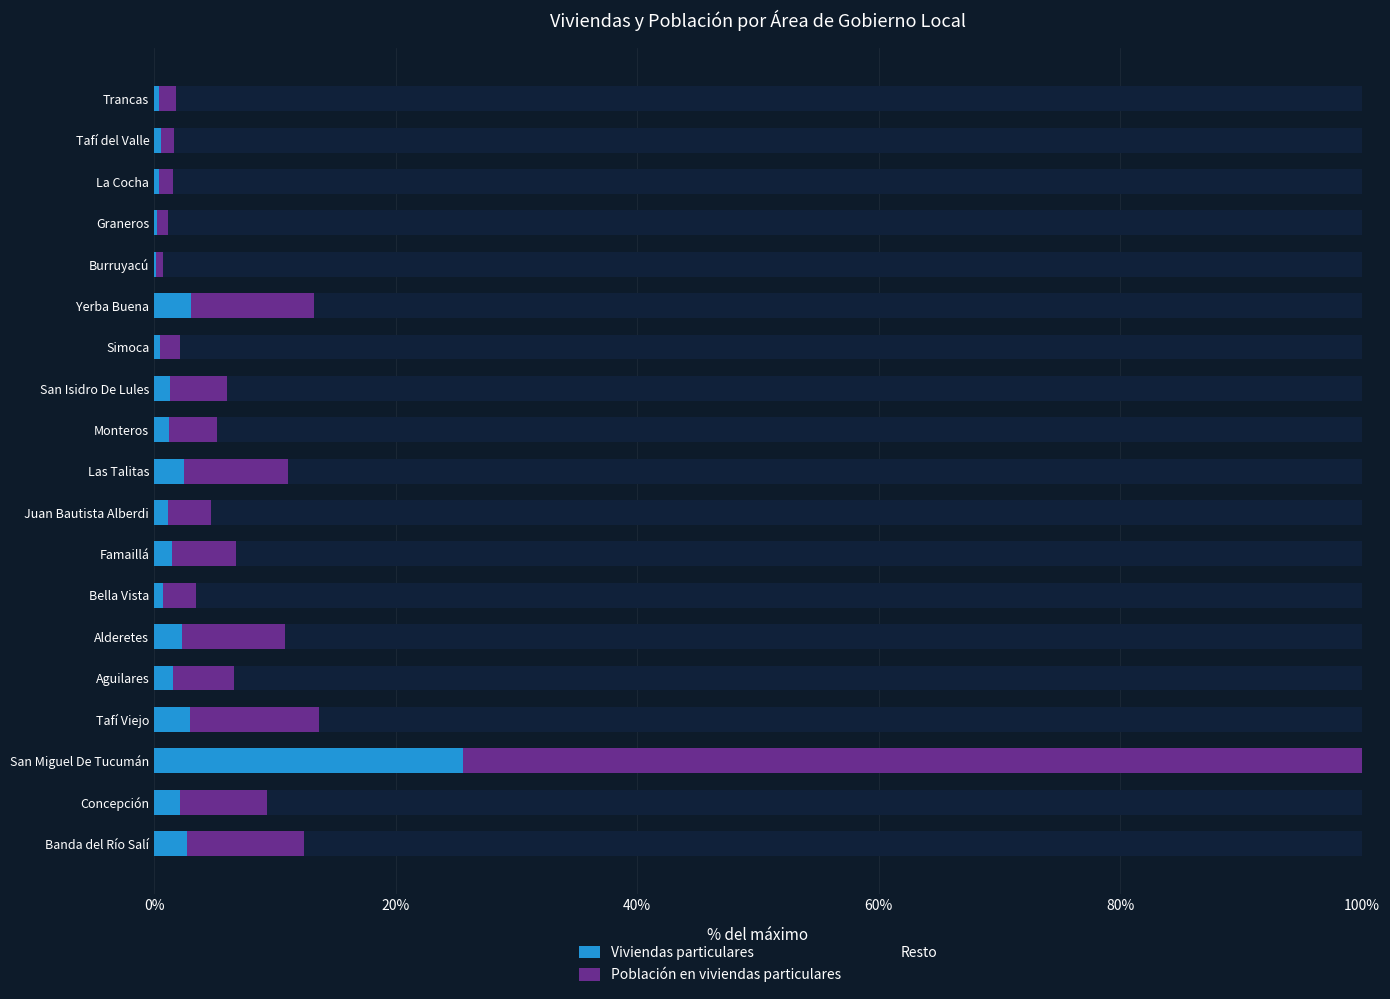

What is the total value across all series at Tafí del Valle?

100.0